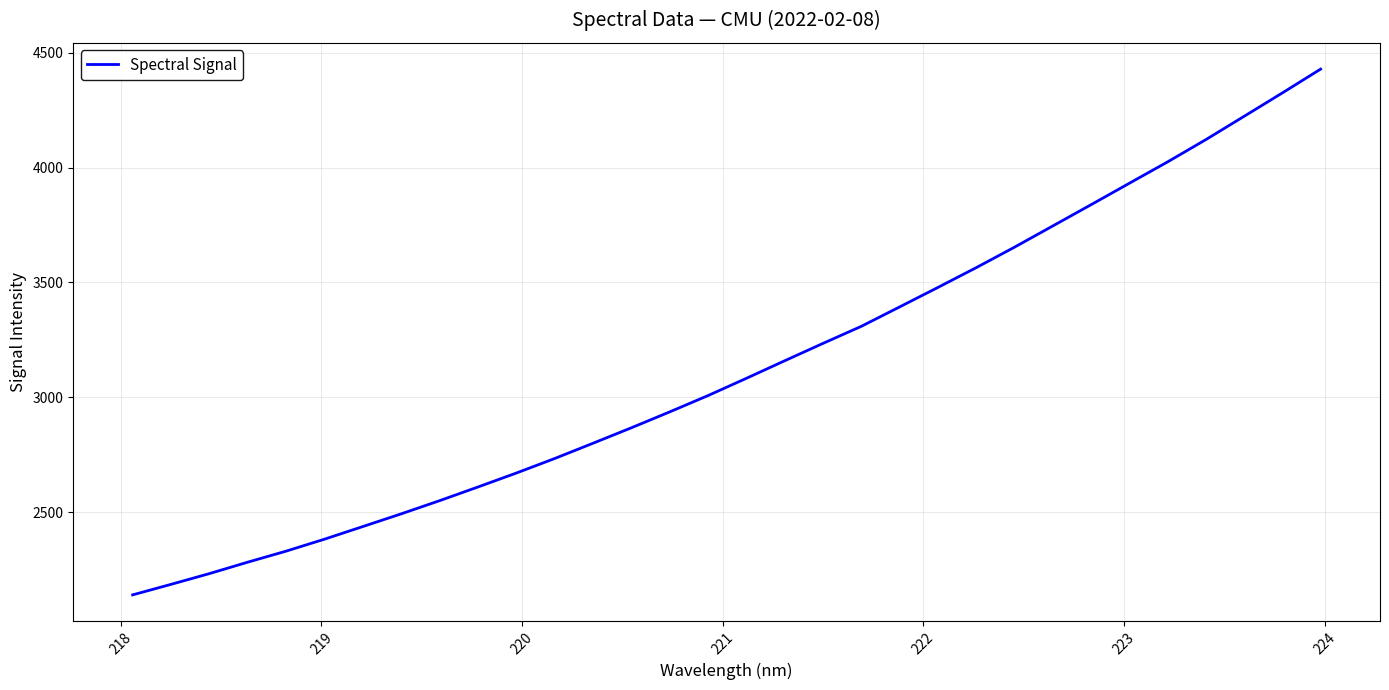

What is the difference between the maximum and minimum values?

2290.0